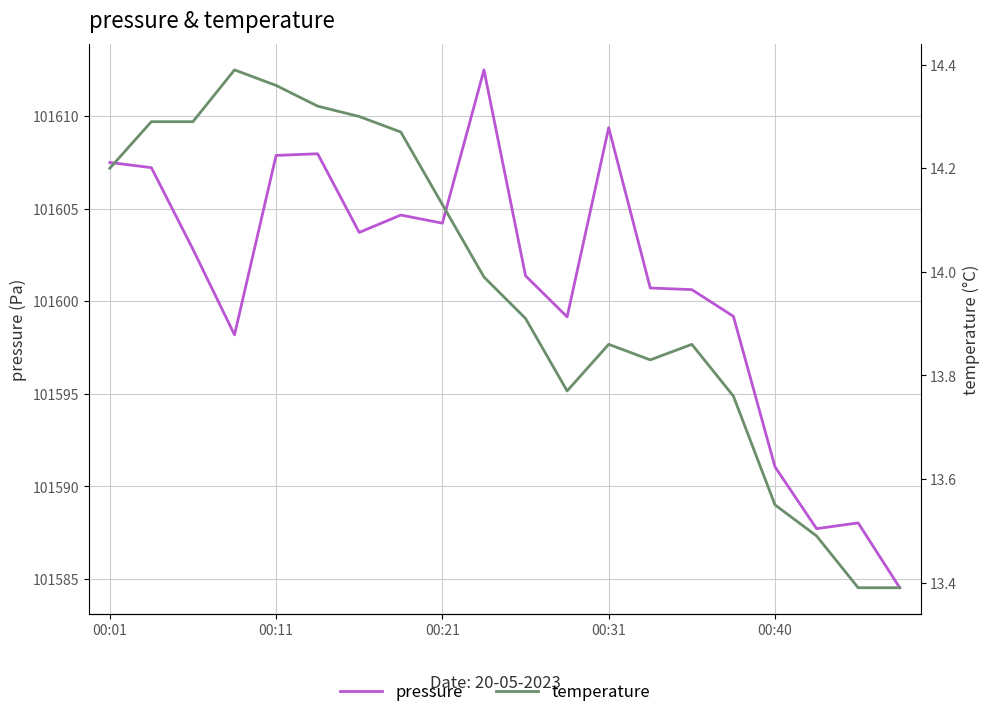

Which series has the widest spread of values?

pressure